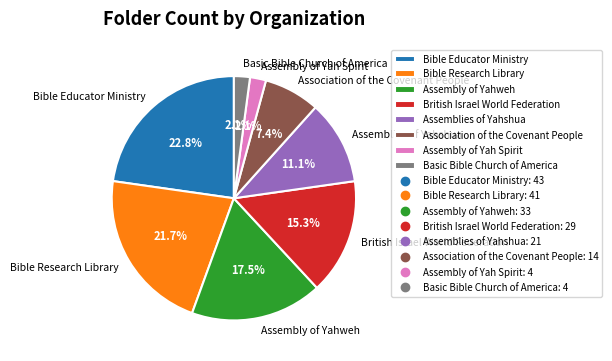

What percentage is the Bible Research Library slice, to the nearest percent?

22%